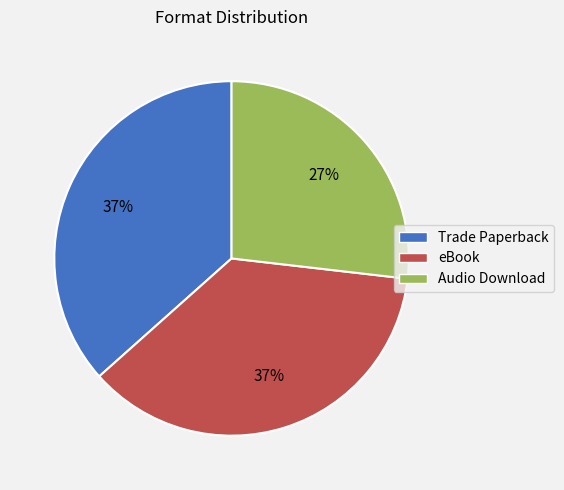

To the nearest percent, what is the difference between the largest and smallest slice percentages?

10%